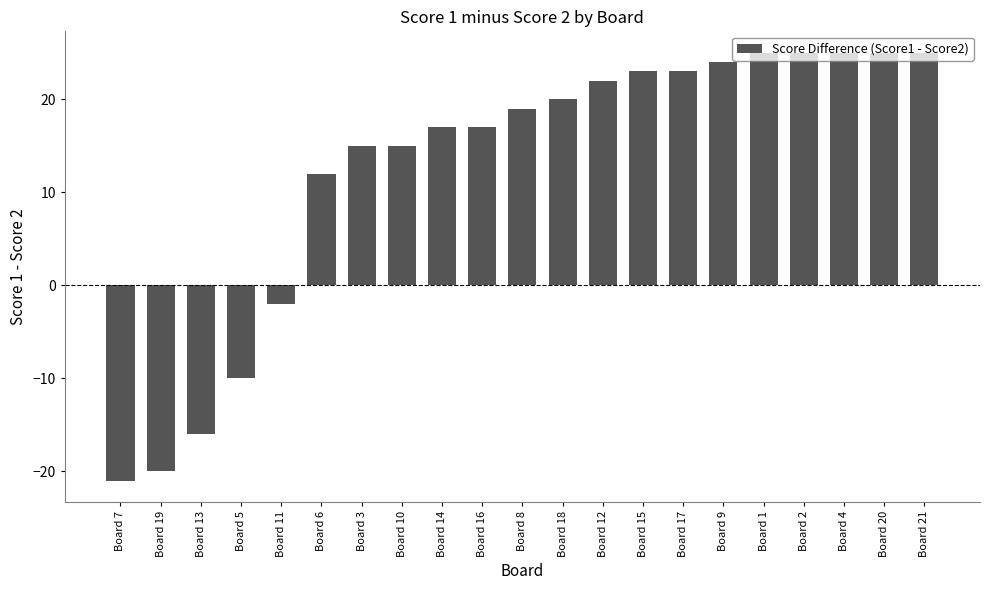

At which label is the value closest to 2?

Board 11